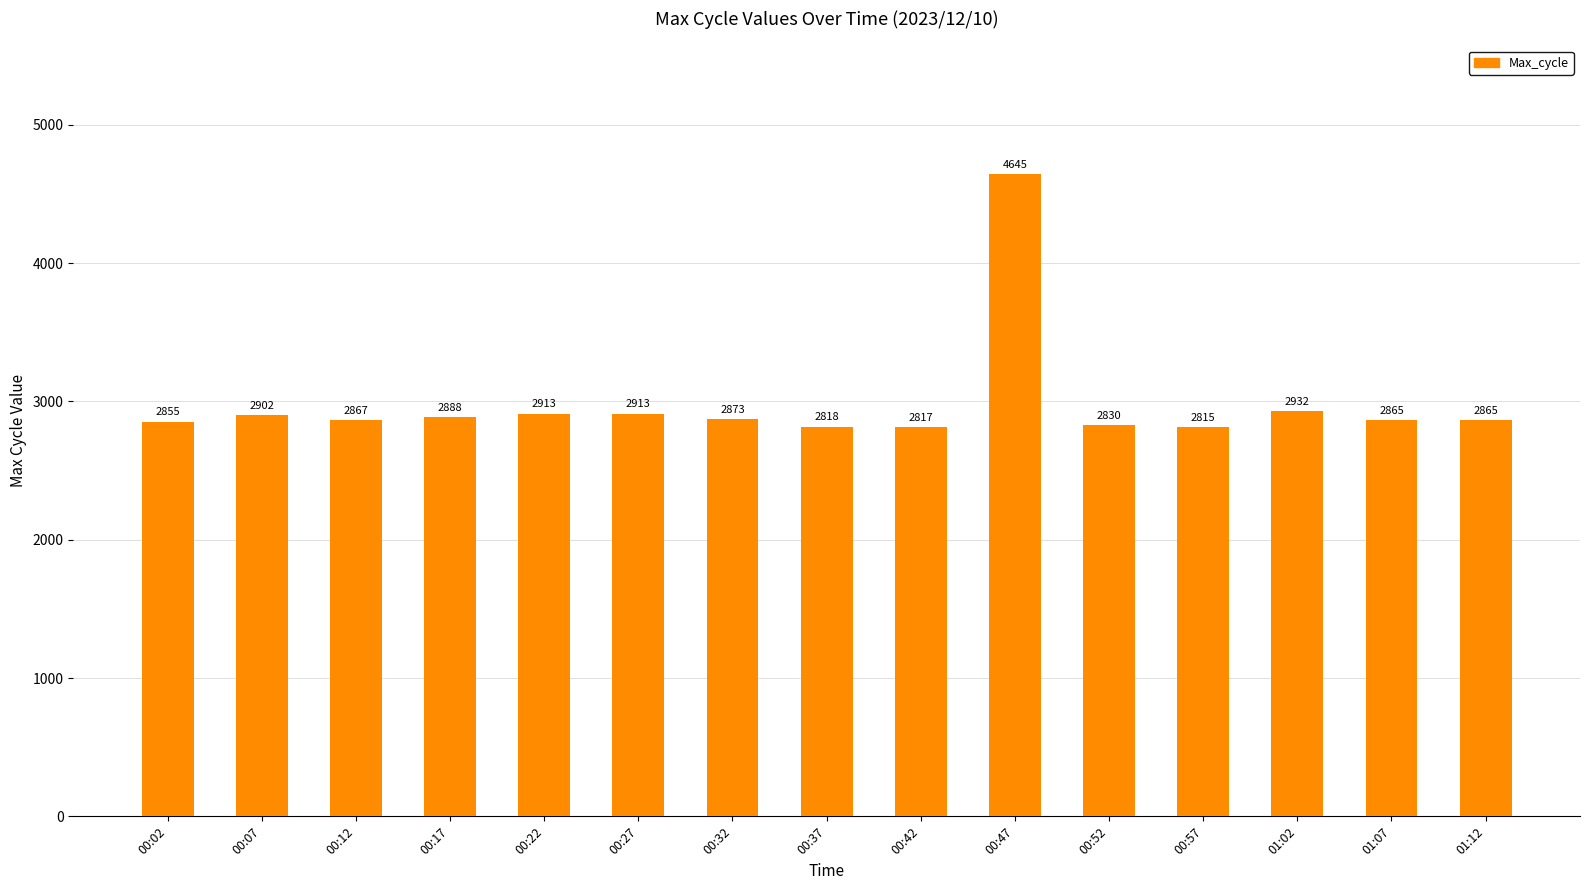

Reading right to left, list all the values displayed in this chart.

2865	2865	2932	2815	2830	4645	2817	2818	2873	2913	2913	2888	2867	2902	2855